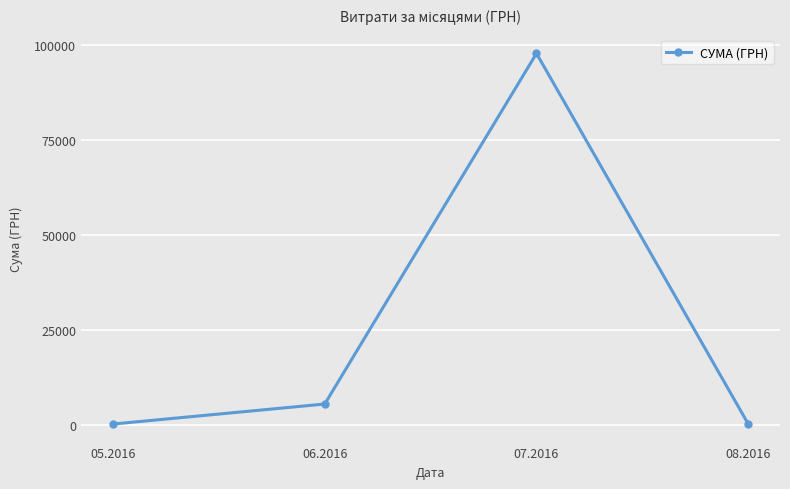

What is the greatest value displayed?

97870.2